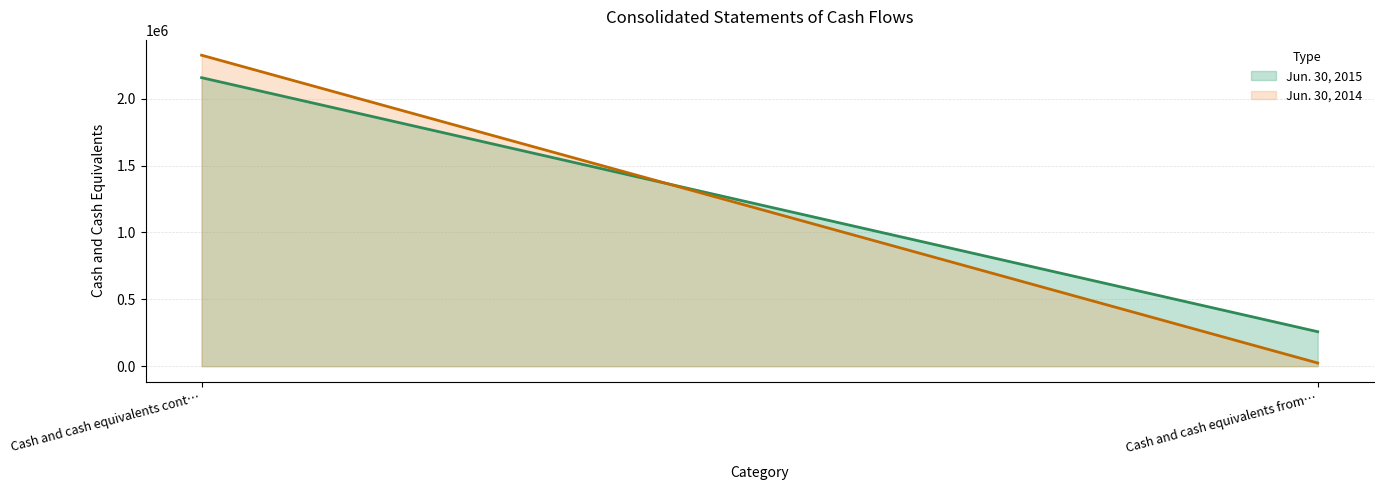

What is the minimum value shown in the chart?

23855